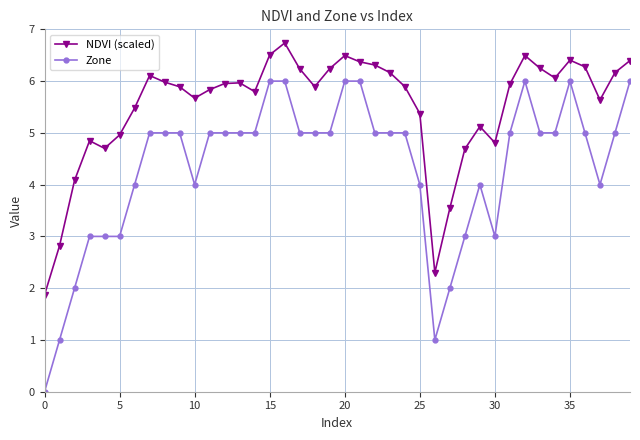

What are all the series names shown in the legend?

NDVI (scaled), Zone